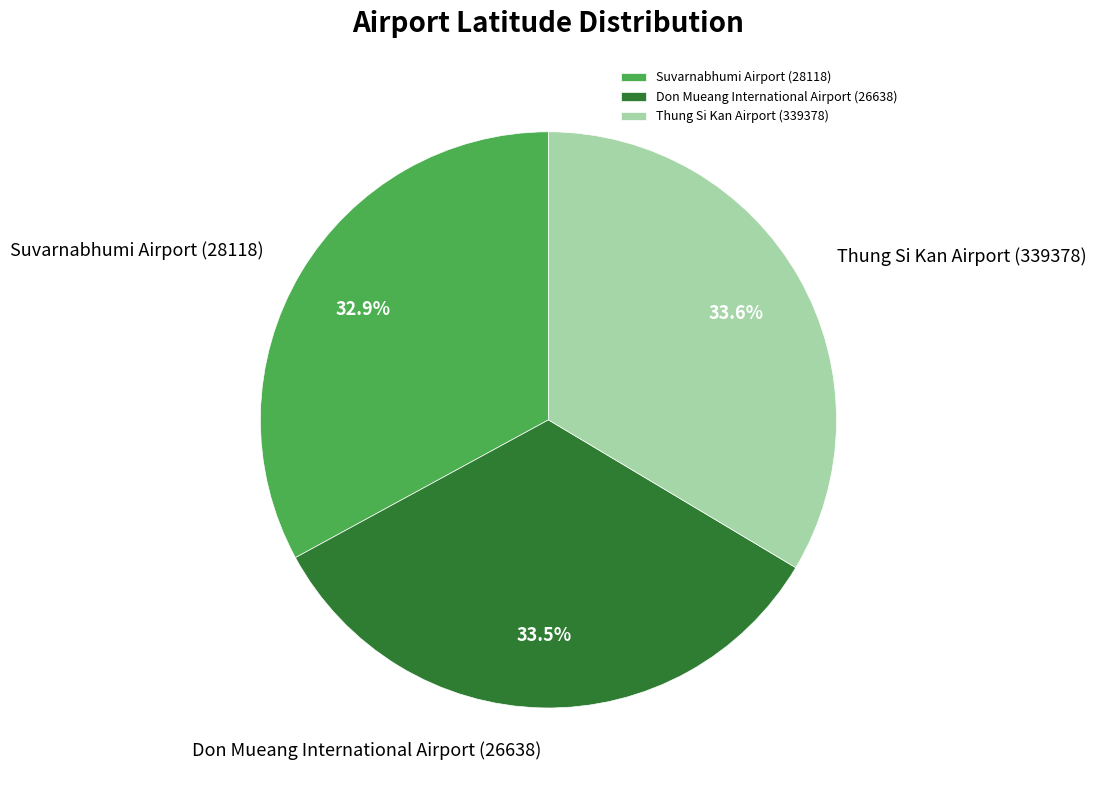

What is the smallest slice in the pie chart?

Suvarnabhumi Airport (28118)